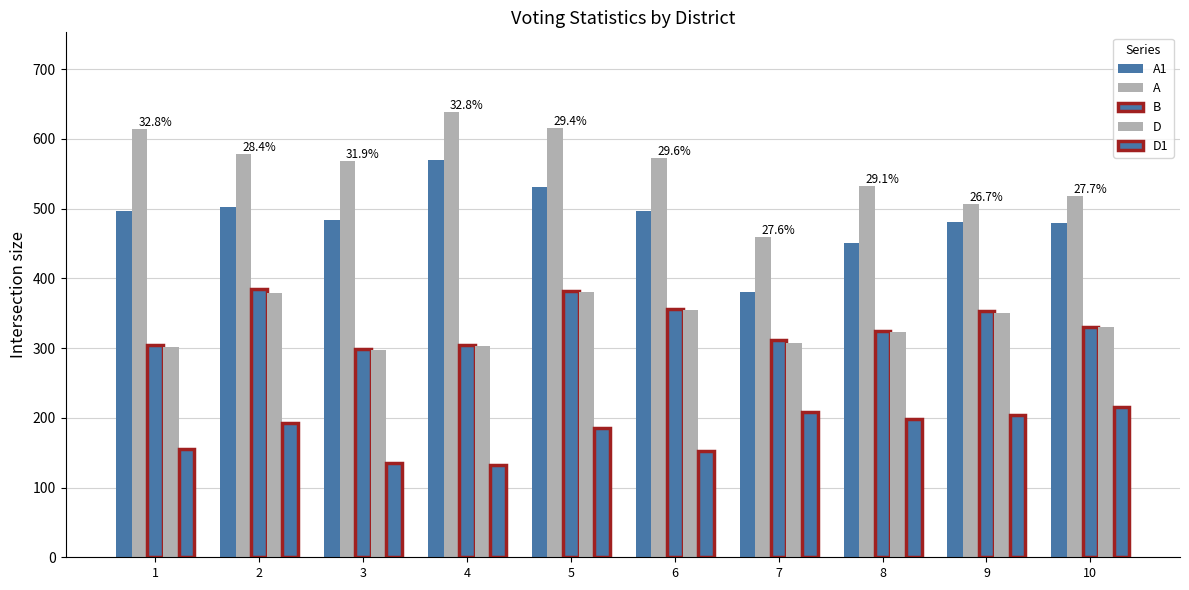

Does the chart contain any negative values?

No